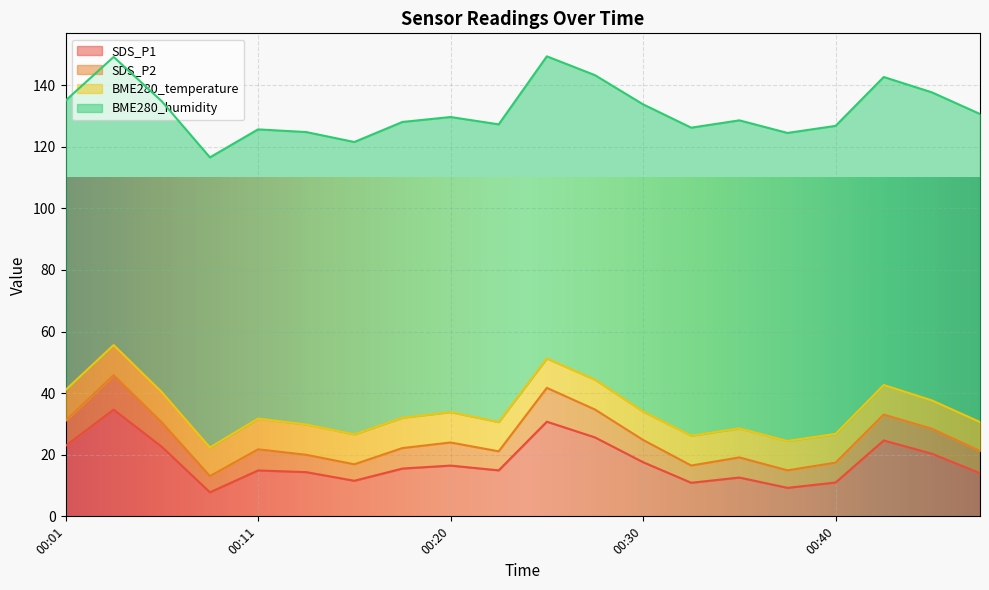

Reading left to right, what are all the values shown in this chart?

SDS_P1: 22.9	34.6	22.6	7.8	14.9	14.3	11.6	15.5	16.5	14.9	30.7	25.6	17.6	10.9	12.6	9.2	11.0	24.6	20.3	14.0
SDS_P2: 8.2	11.2	7.9	5.2	6.8	5.6	5.3	6.7	7.5	6.2	11.0	9.1	7.2	5.6	6.5	5.7	6.5	8.4	8.1	7.2
BME280_temperature: 10.0	9.8	9.8	9.3	10.0	9.8	9.7	9.8	9.8	9.5	9.5	9.7	9.2	9.7	9.4	9.5	9.3	9.6	9.2	9.4
BME280_humidity: 93.9	93.5	94.4	94.2	93.9	94.9	94.9	96.0	95.8	96.7	98.1	98.9	99.7	100.0	100.0	100.0	100.0	100.0	100.0	100.0